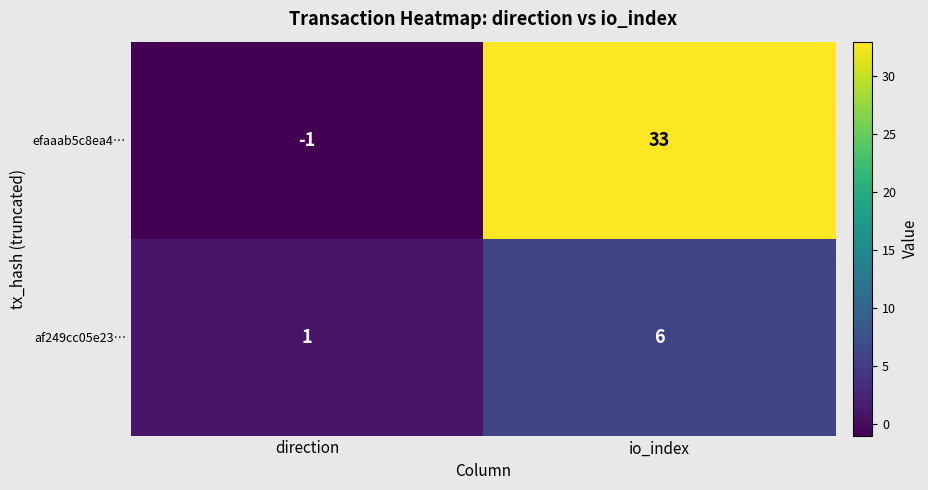

Which series changed the most between direction and io_index?

efaaab5c8ea4…